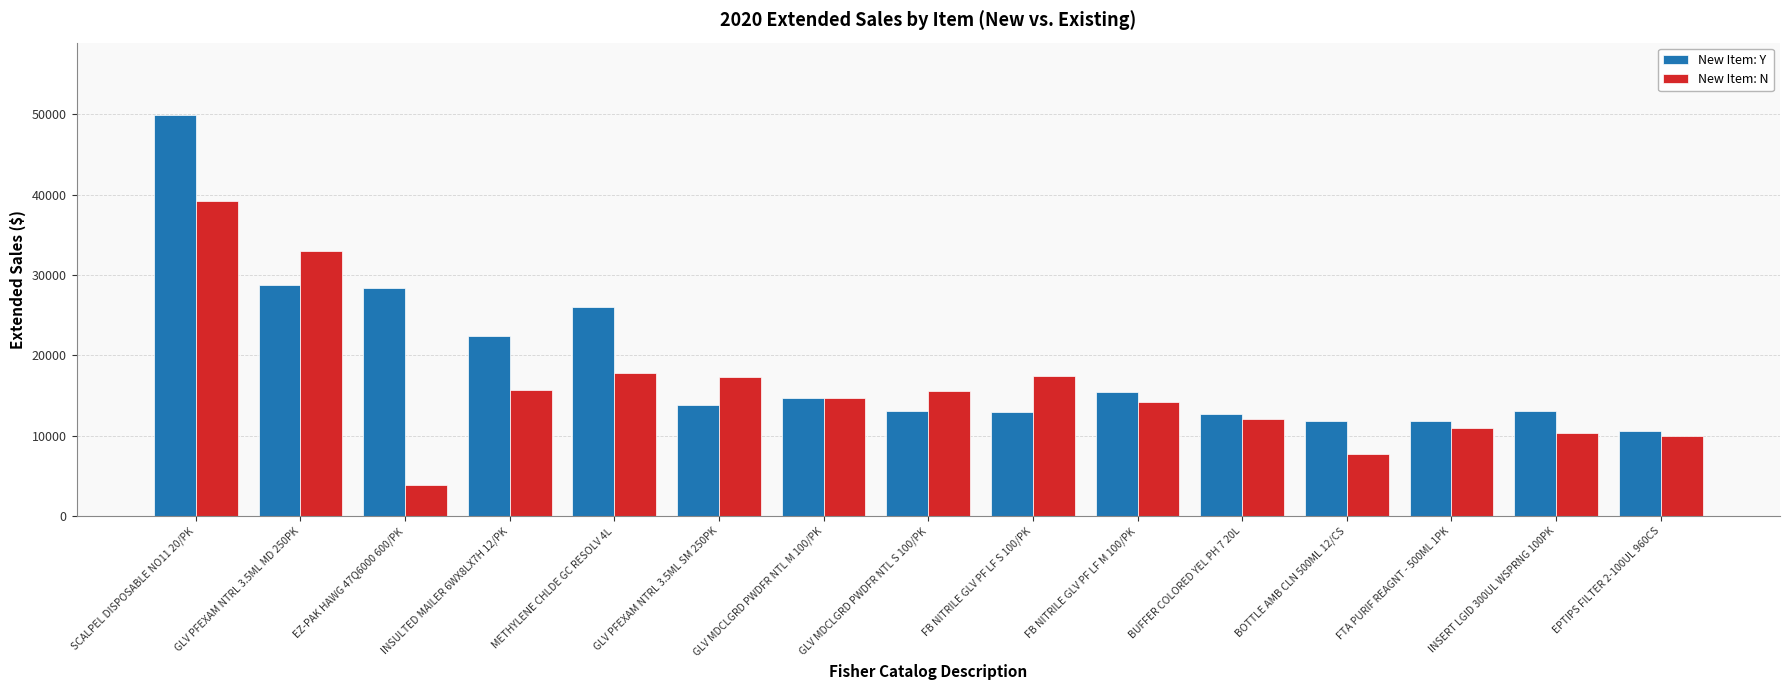

What is the label of the 1st bar from the left?

SCALPEL DISPOSABLE NO11 20/PK